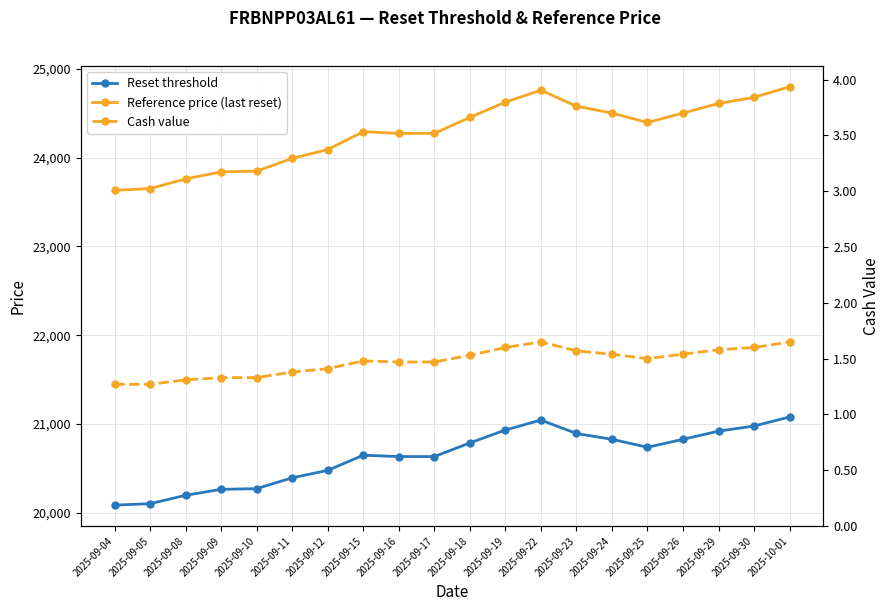

What is the difference between the Reset threshold values at 2025-09-18 and 2025-09-15?

138.5